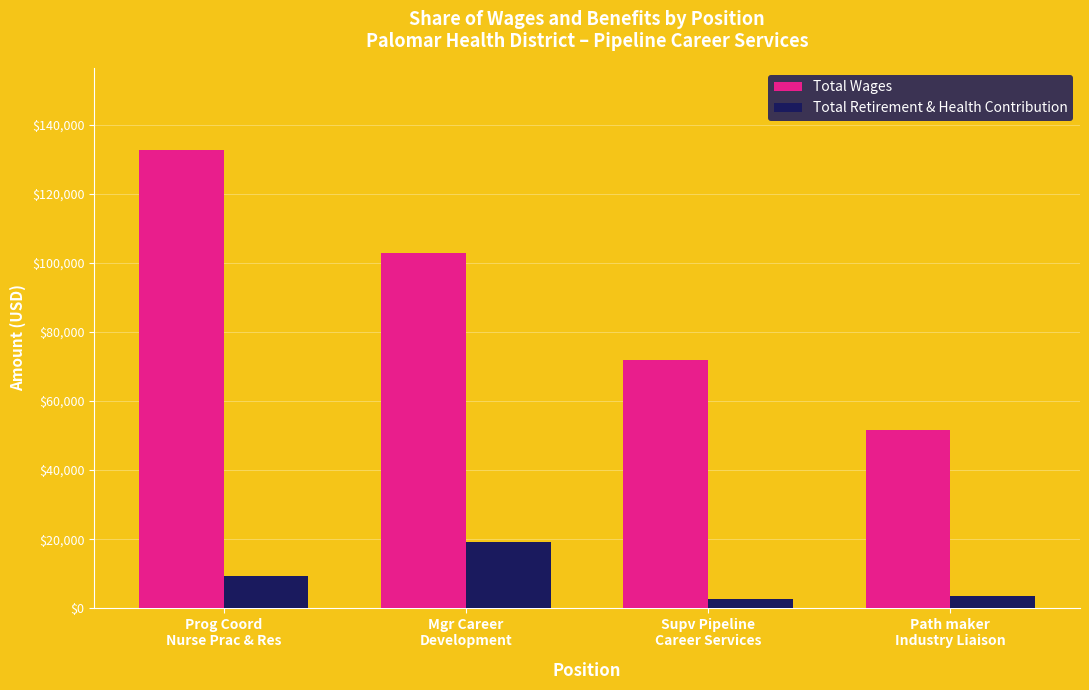

List the series in order of their overall mean, highest first.

Total Wages, Total Retirement & Health Contribution